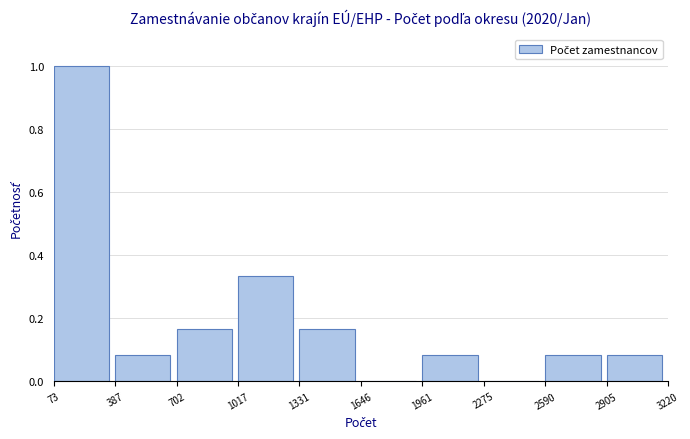

Reading left to right, list every bar in this chart as the range it spans on the x-axis followed by its height. The values are not printed on the chart, so give them approximately, as read against the axis.

73 to 387: 1.00
387 to 702: 0.08
702 to 1017: 0.16
1017 to 1331: 0.34
1331 to 1646: 0.16
1646 to 1961: 0
1961 to 2275: 0.08
2275 to 2590: 0
2590 to 2905: 0.08
2905 to 3220: 0.08